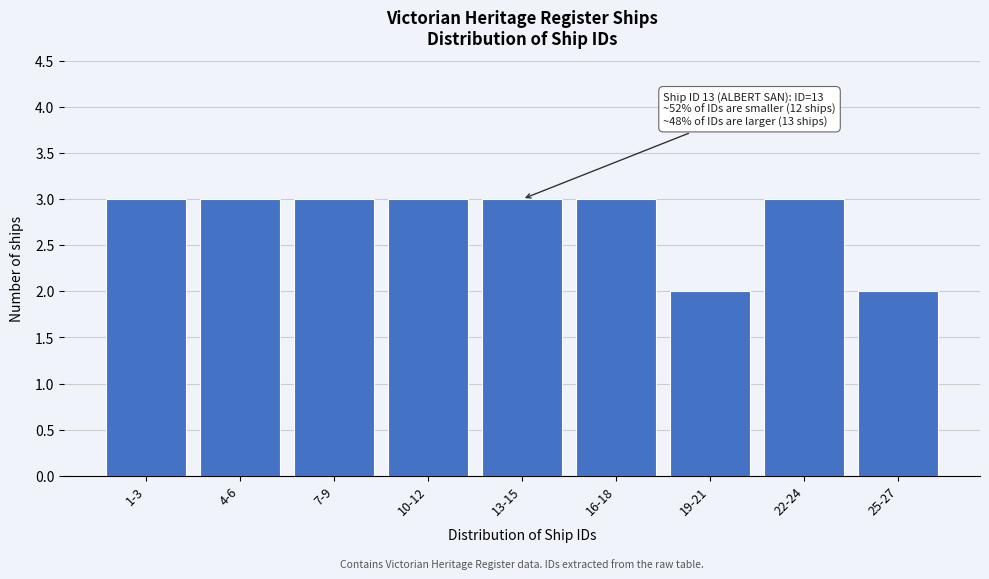

Reading left to right, list all the values displayed in this chart.

3	3	3	3	3	3	2	3	2